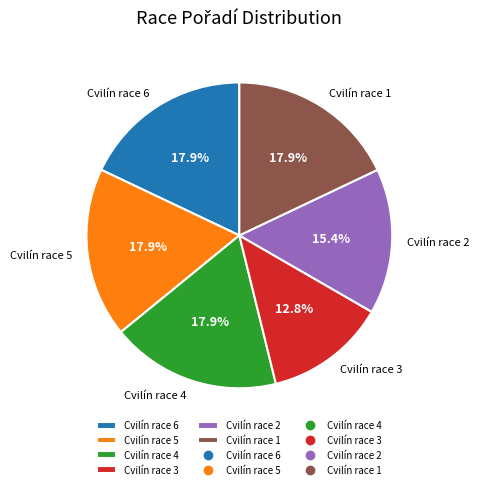

Count the number of slices in the pie.

6